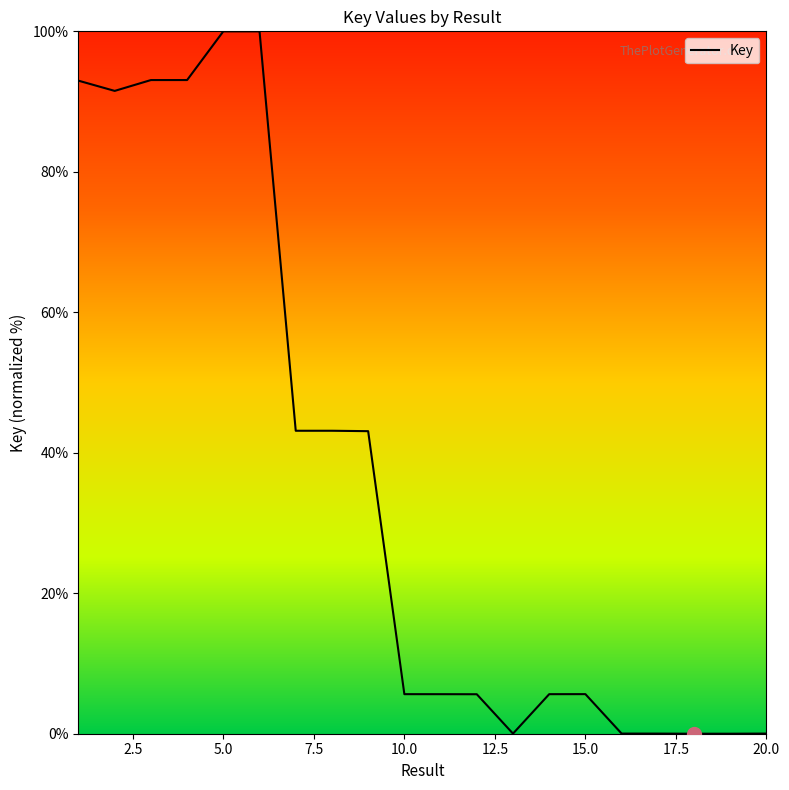

Is this an area chart (filled region under the line)?

No